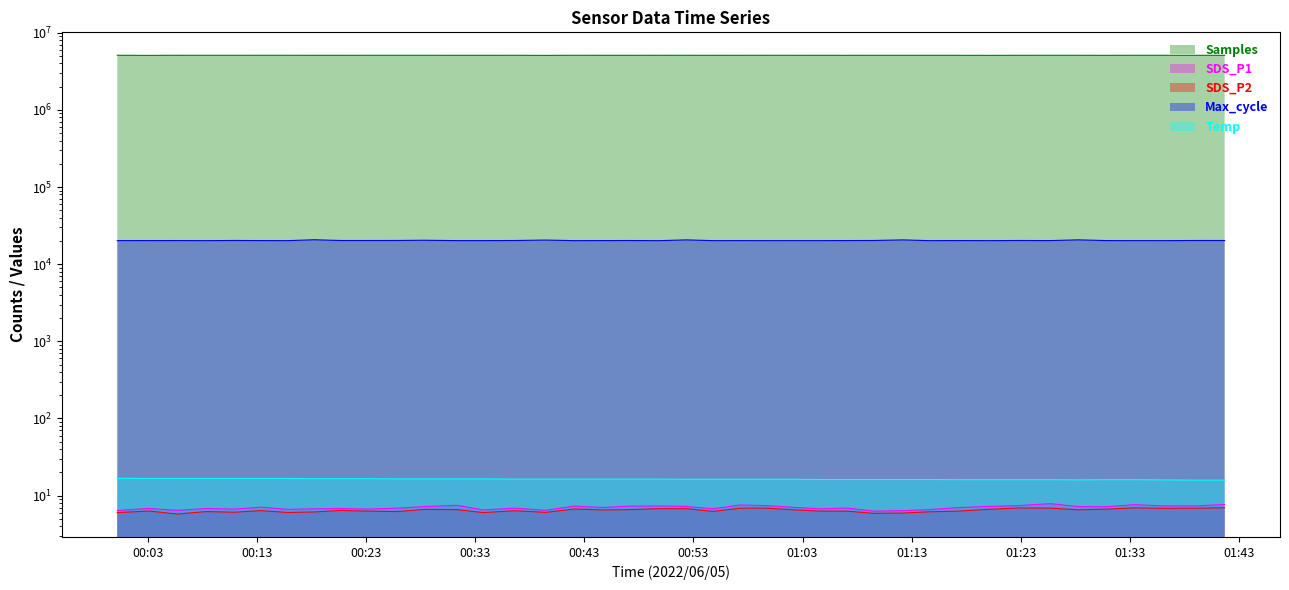

What is the sum of all Temp values?

654.1